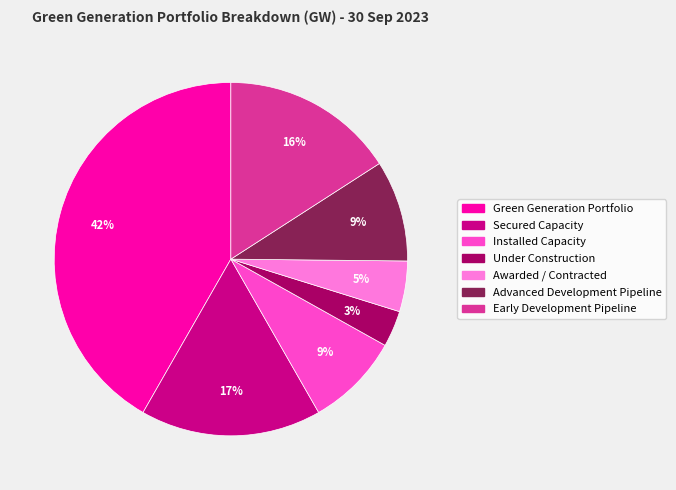

Is it true that Early Development Pipeline is 16% of the pie?

True